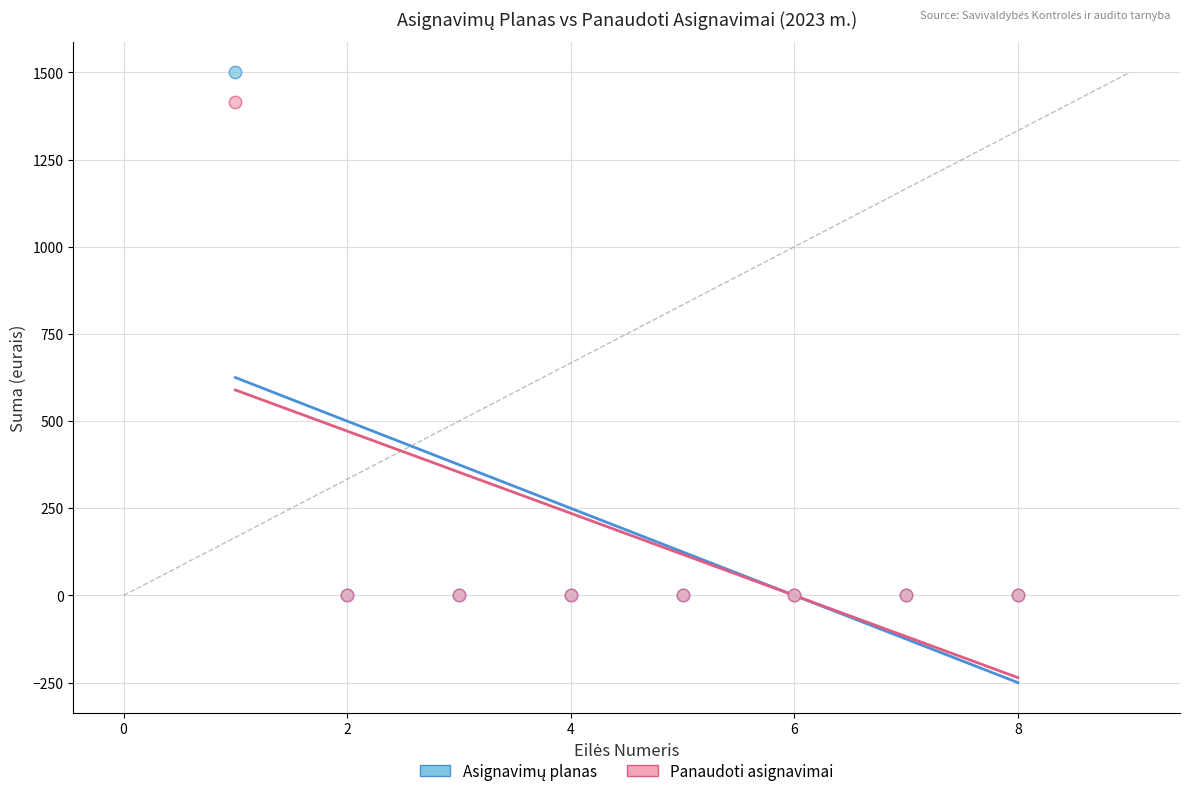

Across all series, what Y value is closest to 750?

1414.2